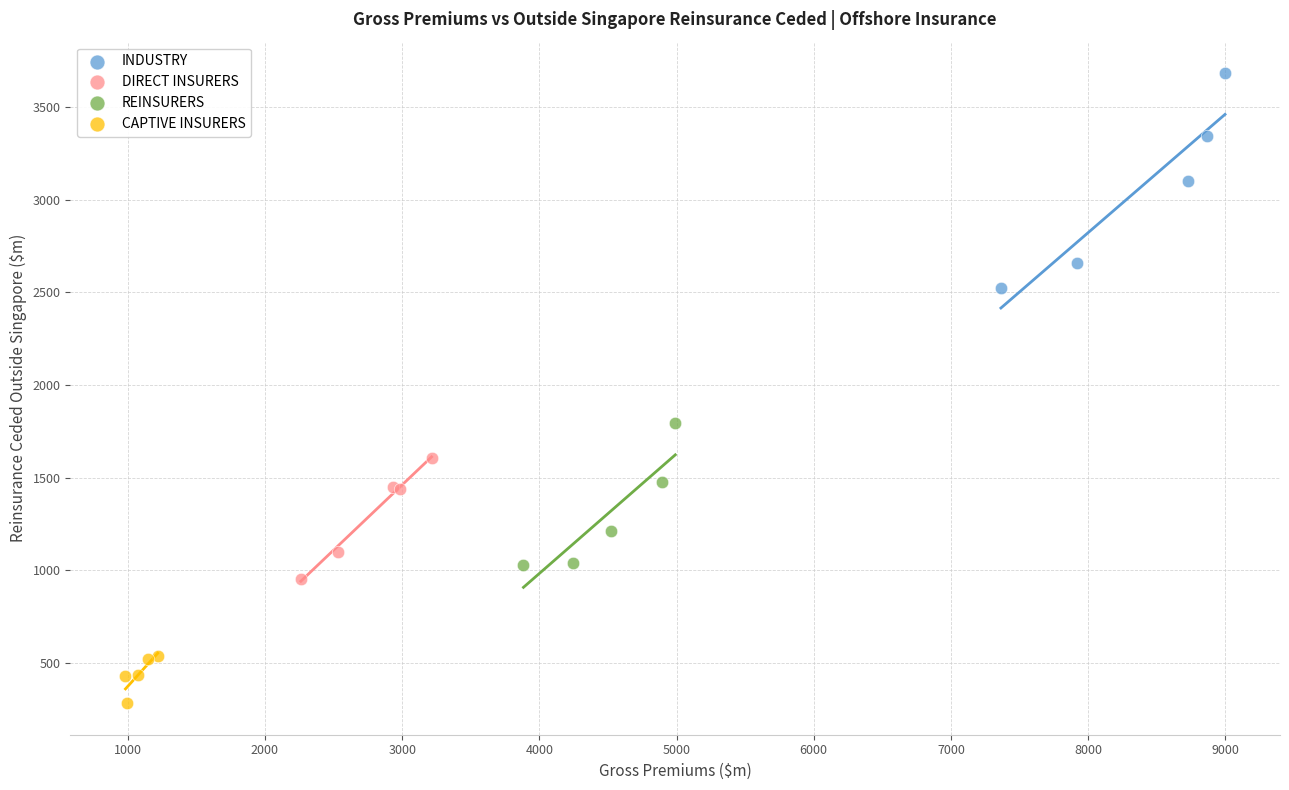

Which series has the widest spread of Y values?

INDUSTRY